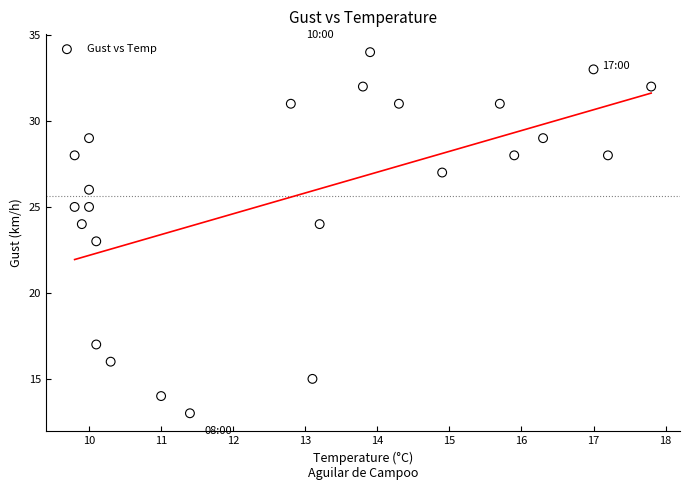

What is the range of Y values (max minus min)?

21